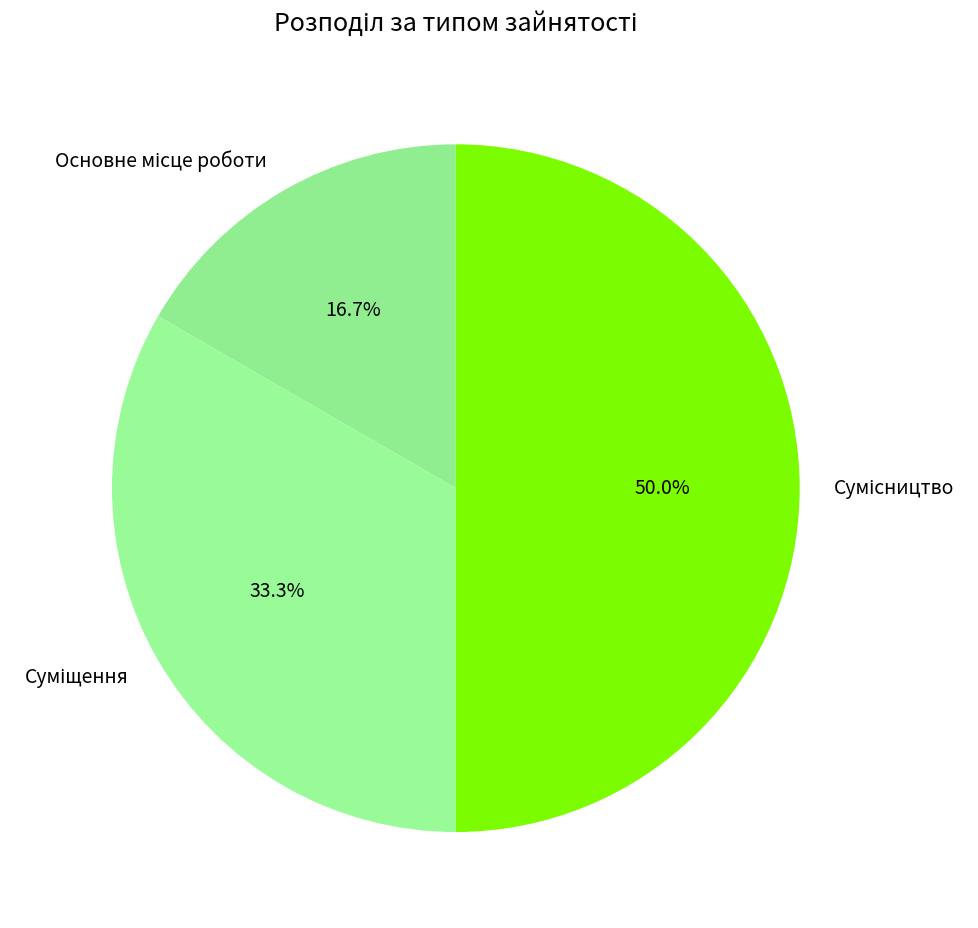

What percentage do Суміщення and Основне місце роботи together represent?

50.0%